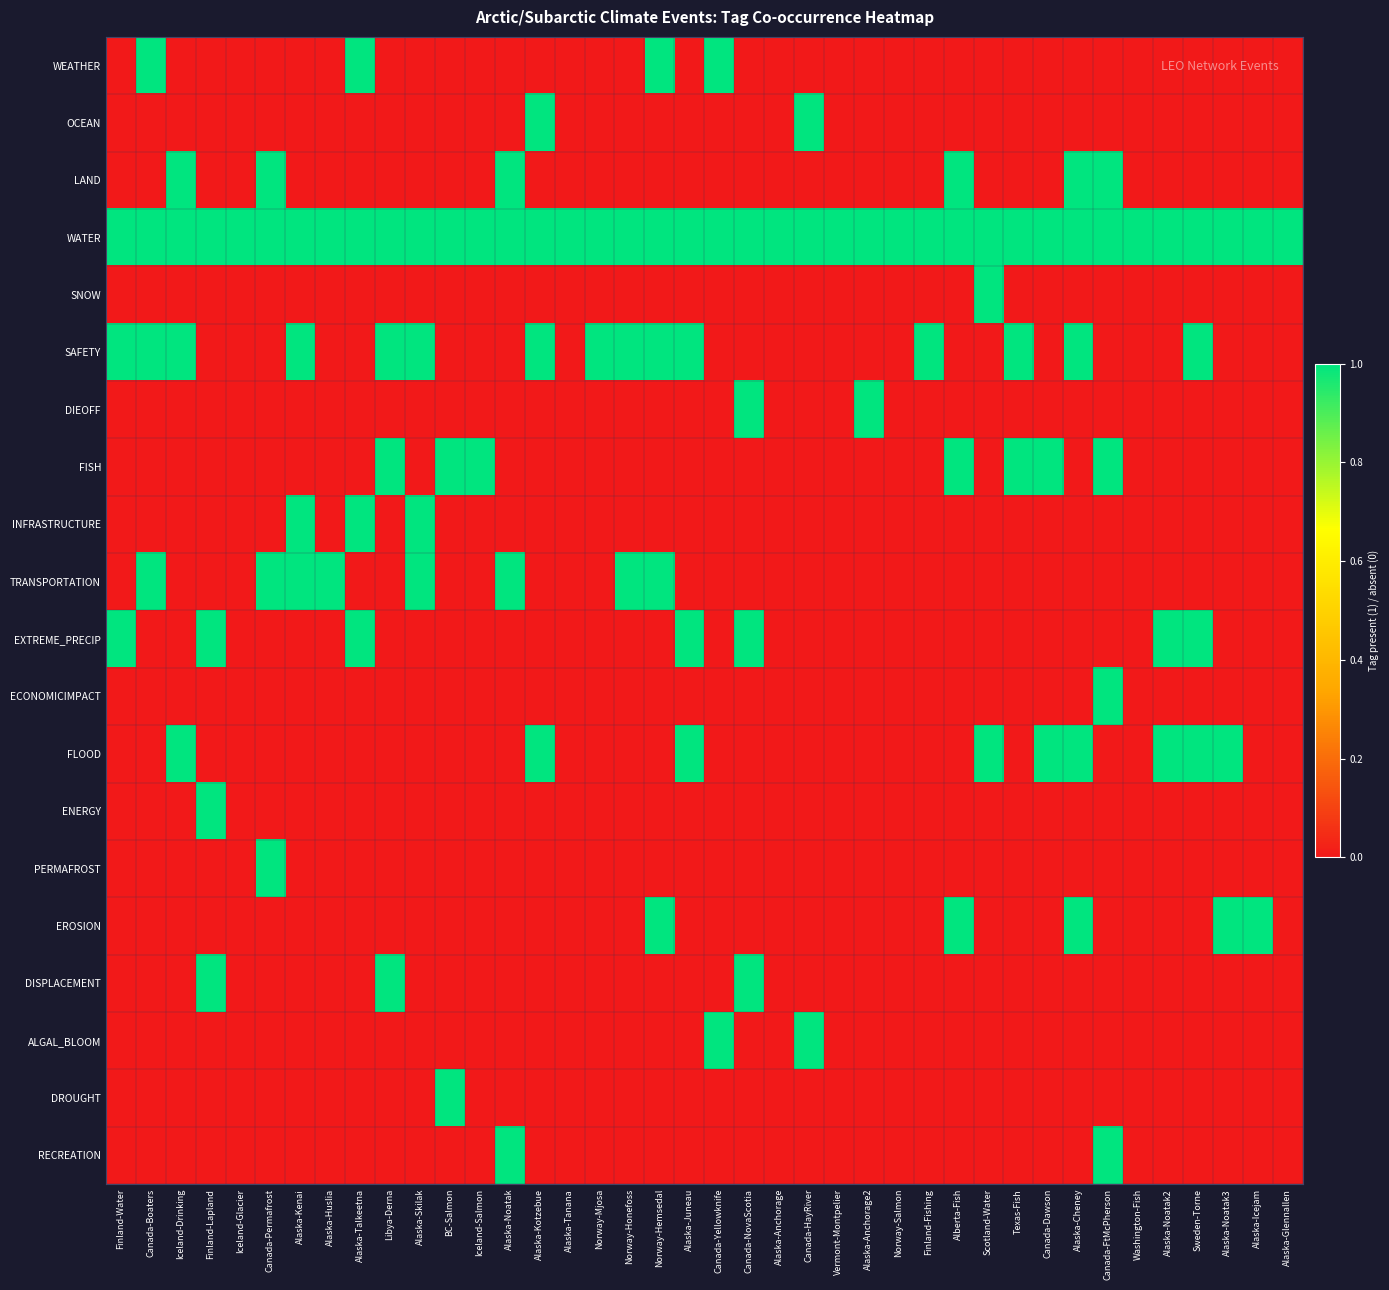

At how many categories does at least one series exceed 0?

40